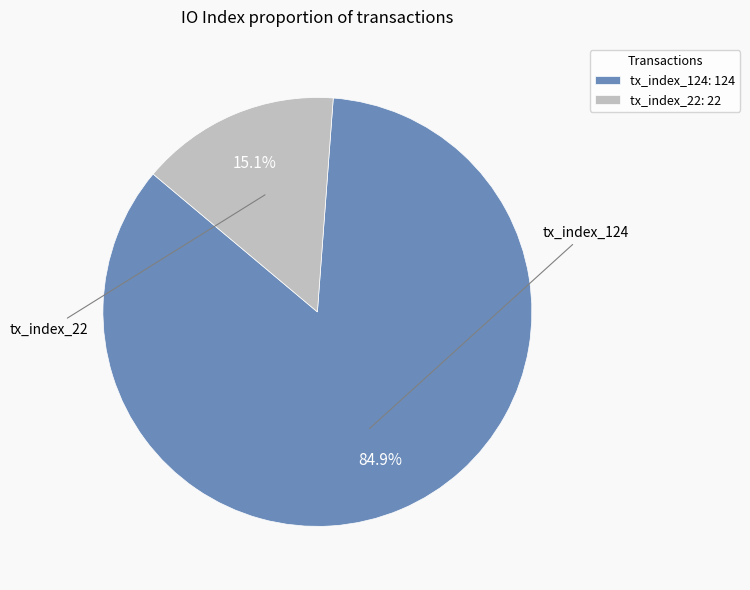

What is the ratio of the value at tx_index_124 to the value at tx_index_22?

5.6